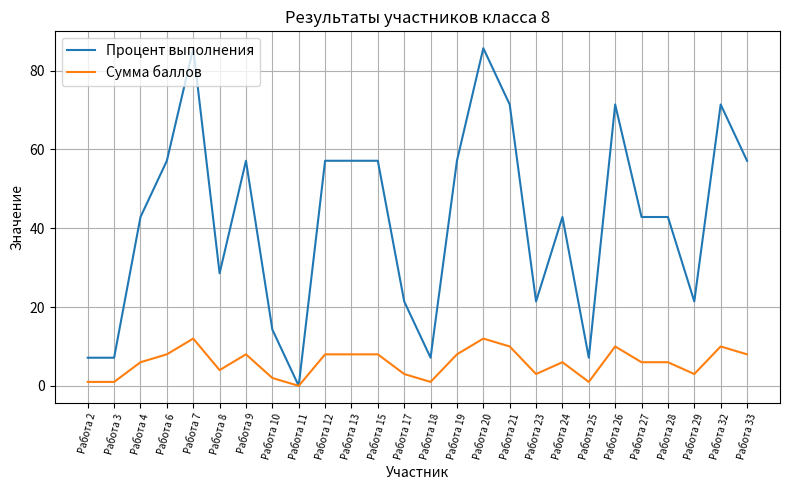

Is it true that Процент выполнения equals 85.7 at Работа 7?

True